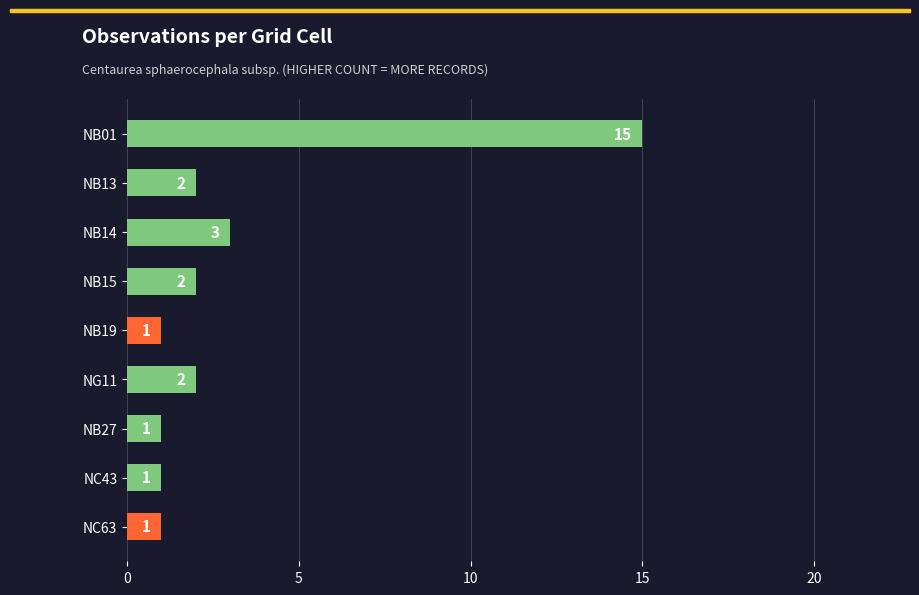

How many data points are less than 2?

4